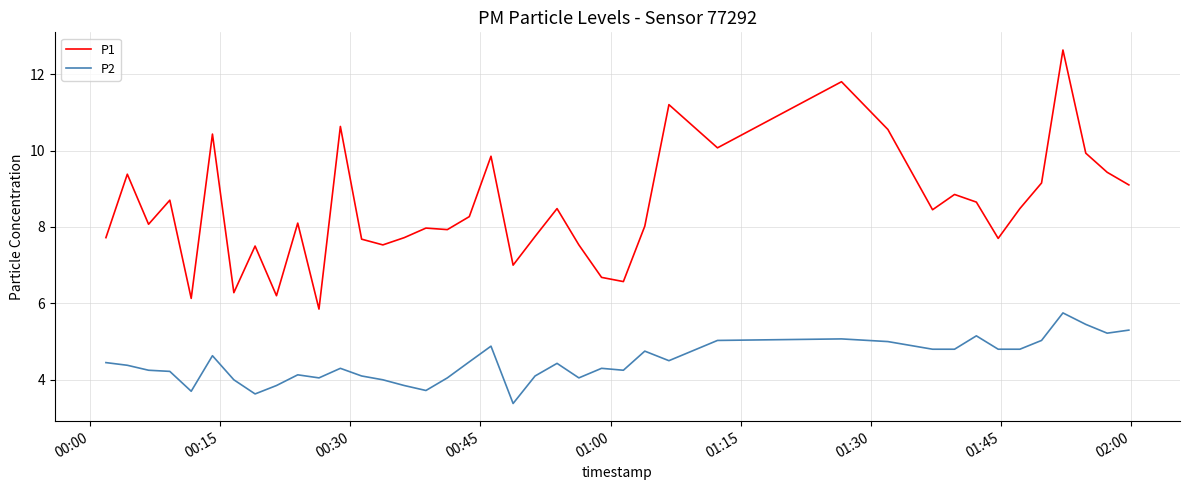

What is the difference between the maximum and minimum values in the P1 series?

6.8